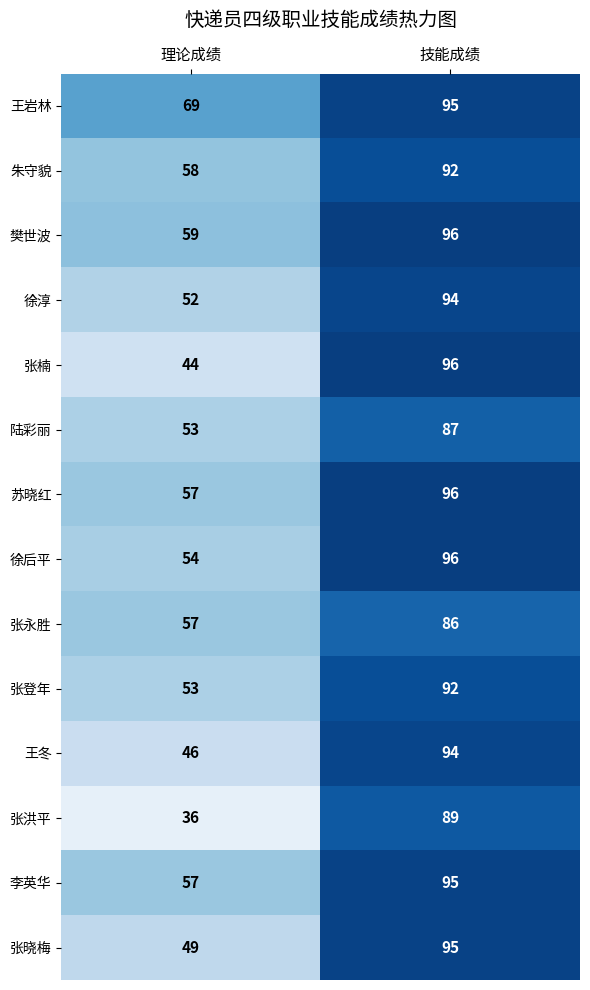

At which category is the sum across all series the highest?

技能成绩